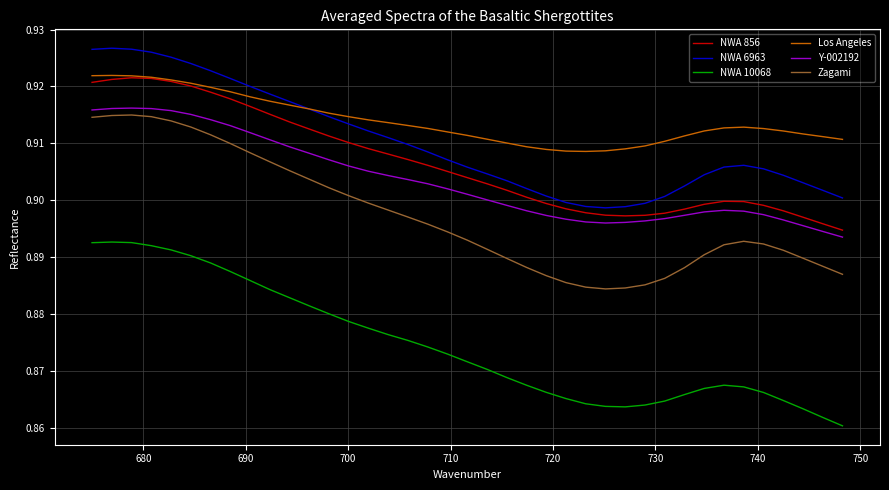

How many distinct data groups are displayed?

6